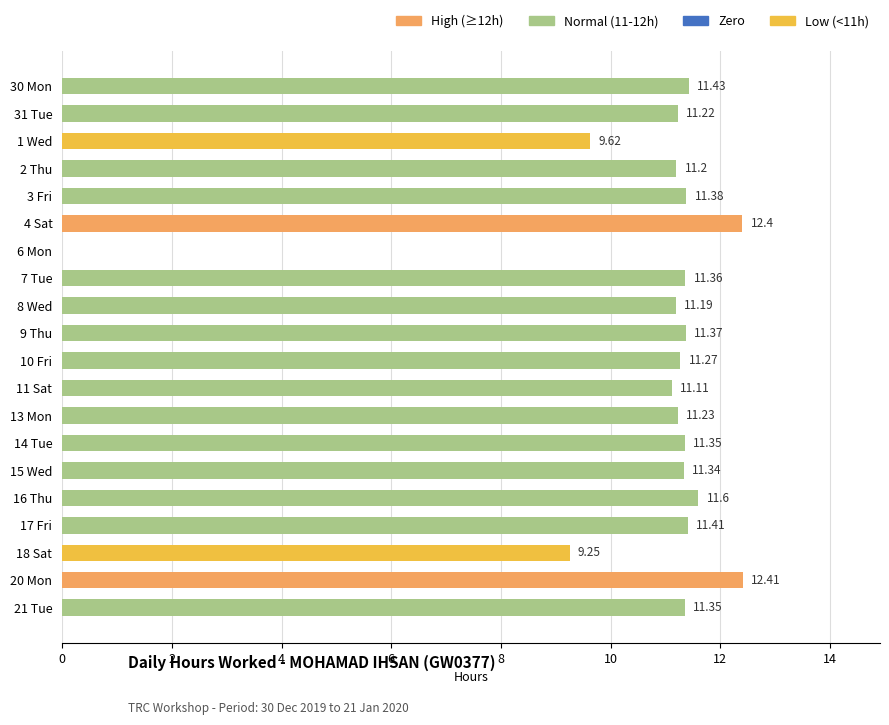

What is the change in value from 6 Mon to 16 Thu?

+11.6